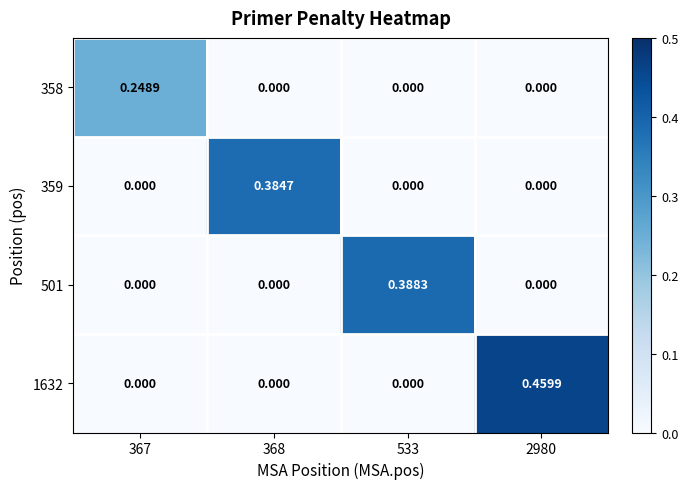

What is the difference between the highest and lowest values at 368?

0.4